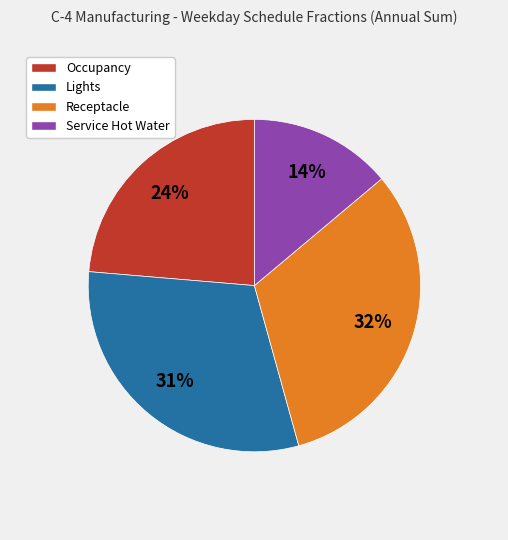

To the nearest percent, what percentage of the pie is Occupancy?

24%